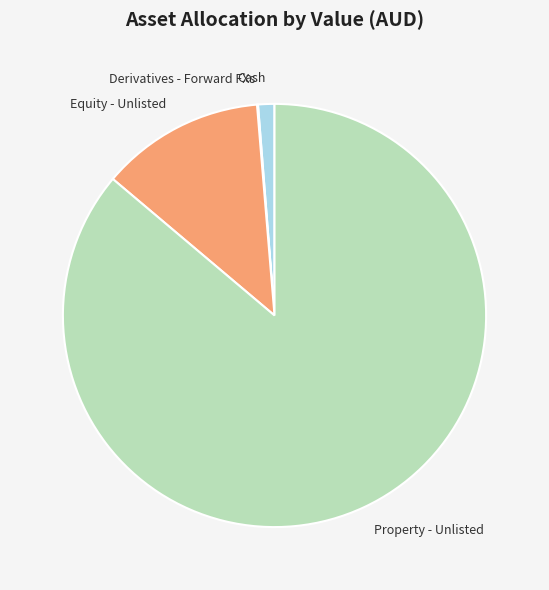

Does Cash account for over 50% of the chart?

No